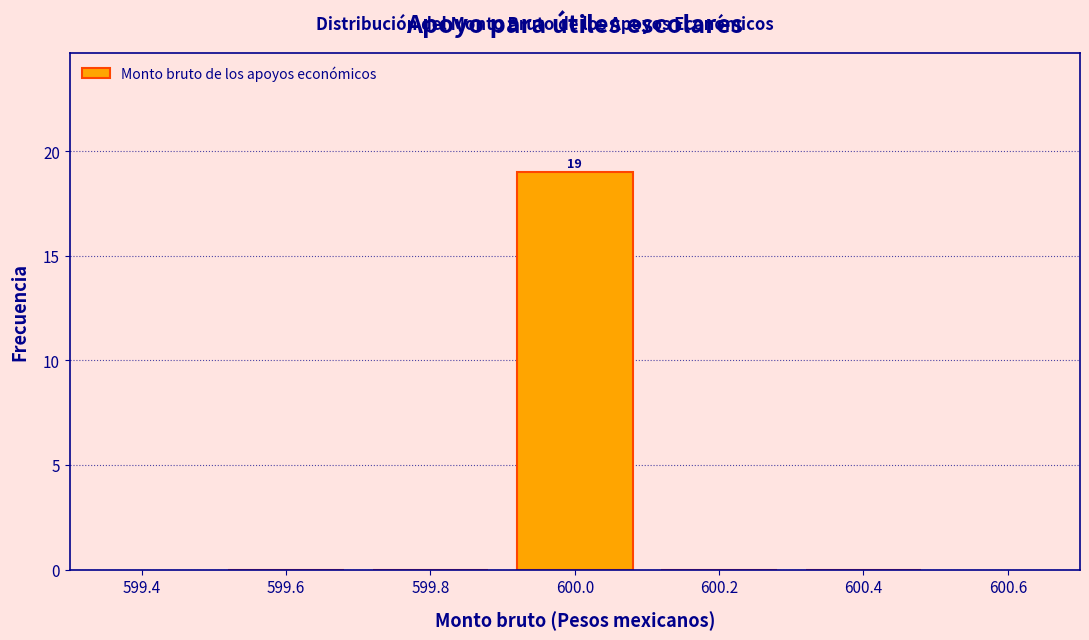

Which range on the x-axis has the tallest bar?

599.9 to 600.1